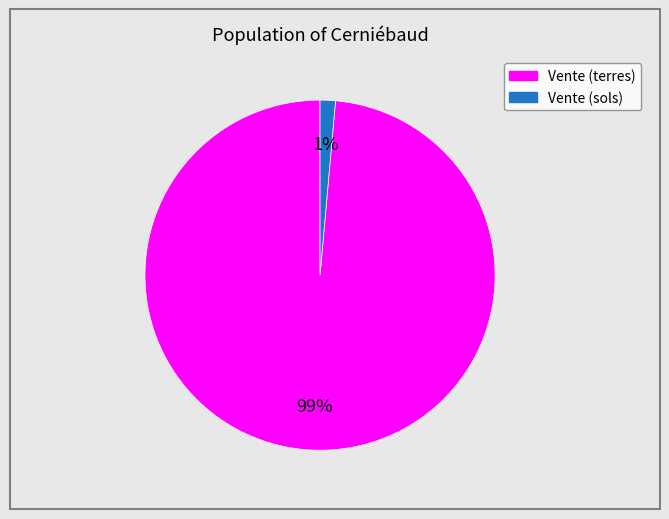

True or false: Vente (sols) accounts for 13% of the total.

False